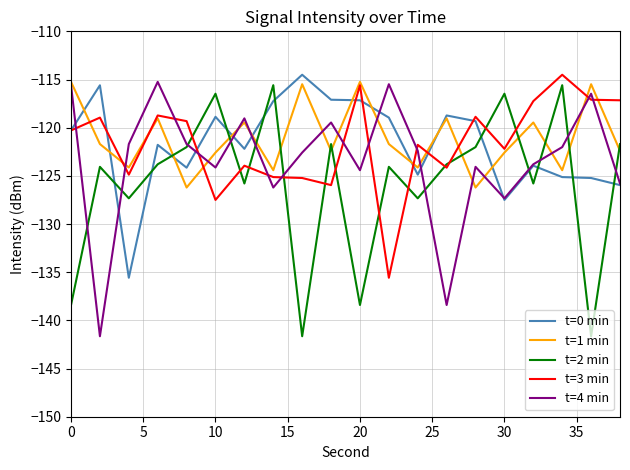

What is the greatest value displayed?

-114.5